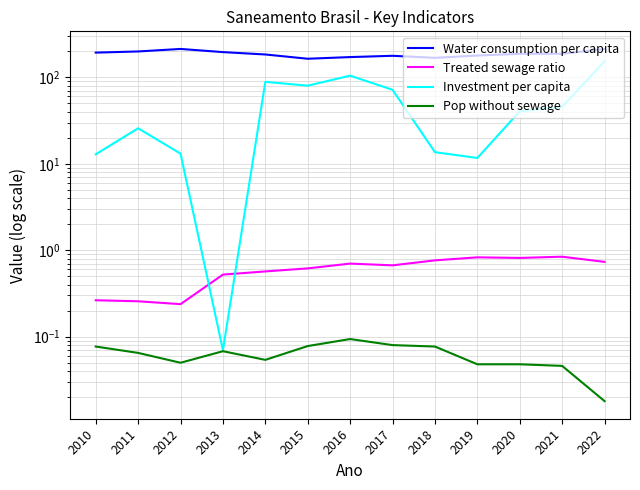

What is the difference between the maximum and minimum values in the Investment per capita series?

153.2